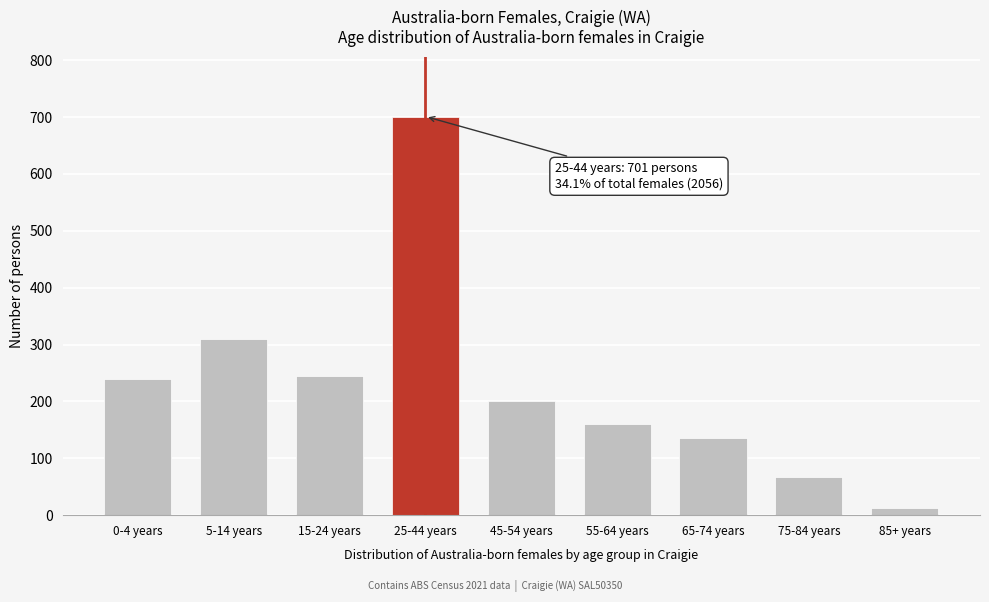

Reading right to left, extract all data points from this chart.

12	67	136	161	200	701	244	309	239